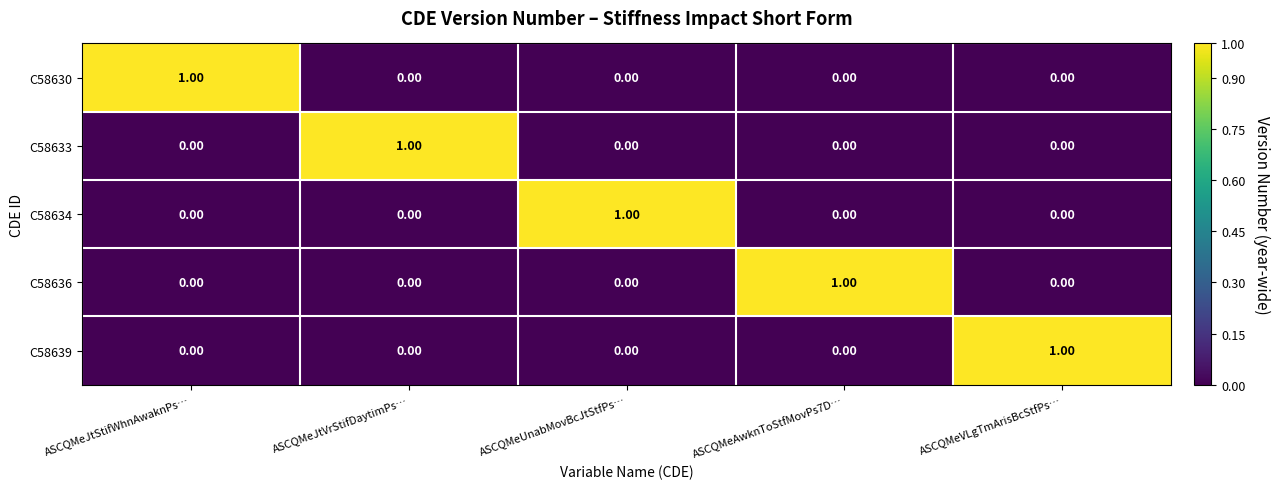

At how many categories does at least one series exceed 0?

5